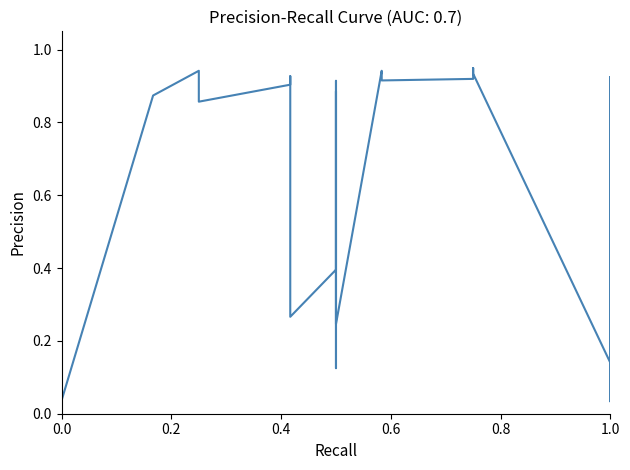

How many interior local peaks (higher than both neighbors) does the data have?

12